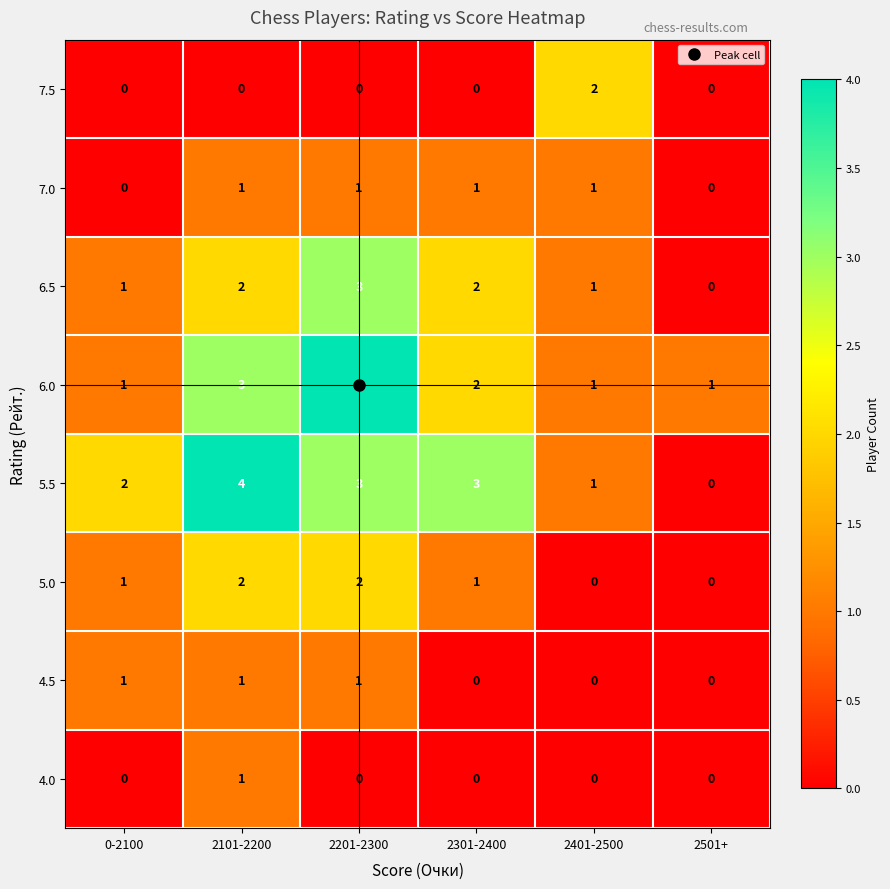

Count the number of data series in this chart.

8